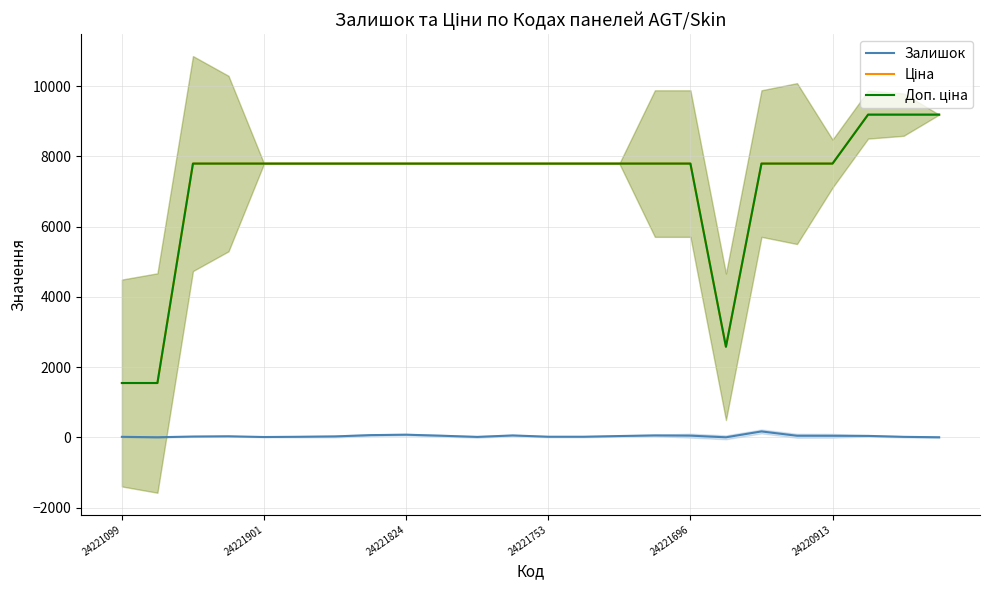

How many lines are shown in the chart?

3